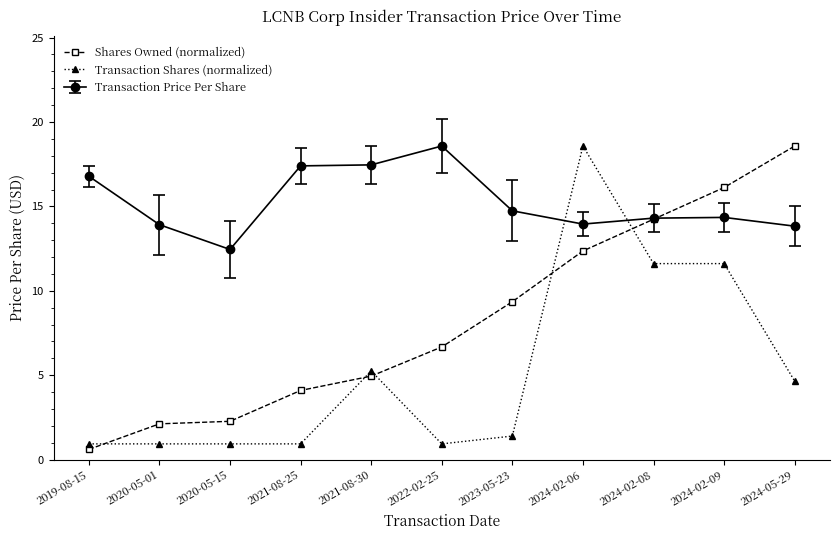

Is the value of Shares Owned (normalized) at 2024-02-08 greater than the value of Transaction Shares (normalized) at 2021-08-30?

Yes